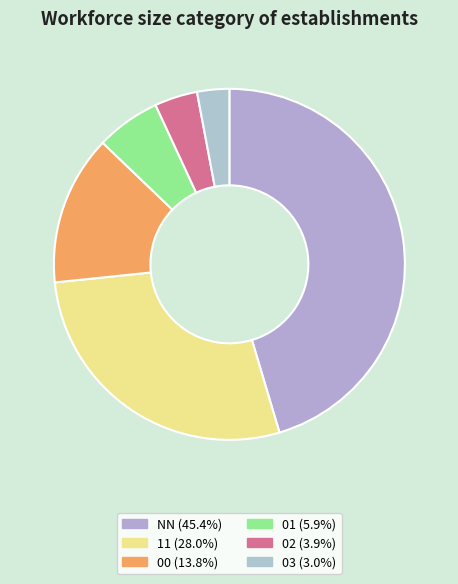

What is the smallest slice in the pie chart?

03